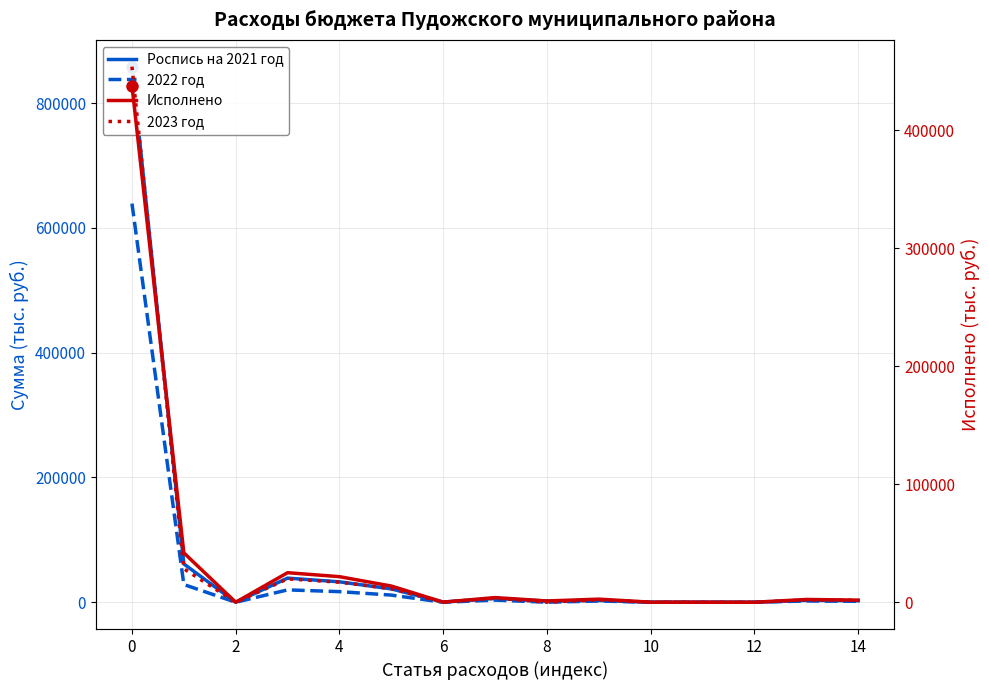

Where is the first local minimum for 2023 год?

2